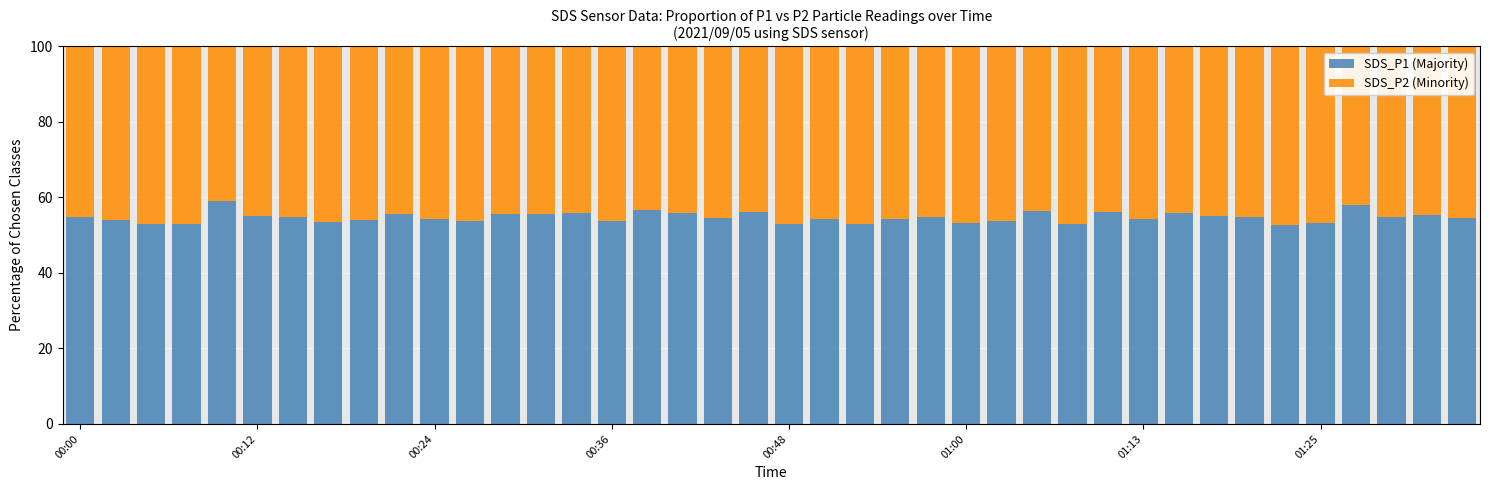

What is the minimum value for SDS_P1 (Majority)?

52.8